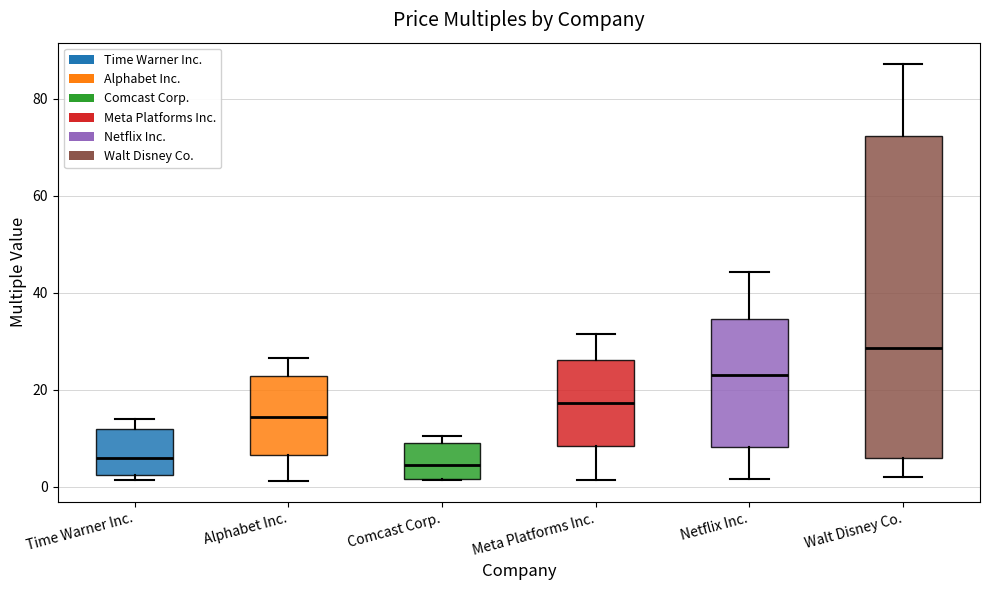

Comparing the boxes themselves (not the whiskers), which one is the tallest?

Walt Disney Co.